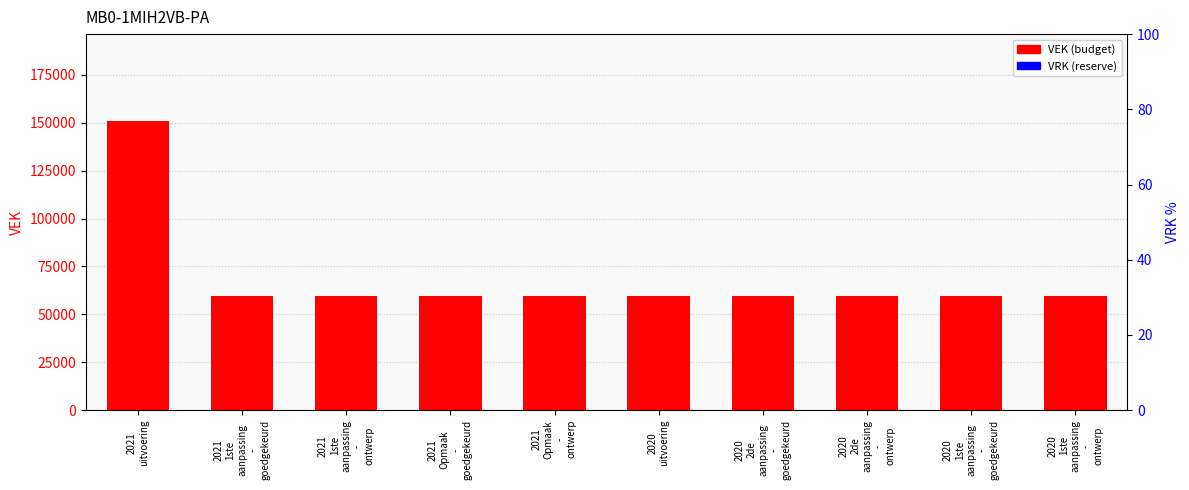

Reading left to right, list all the values displayed in this chart.

VEK: 151017	59500	59500	59500	59500	59500	59500	59500	59500	59500
VRK: 0	0	0	0	0	0	0	0	0	0